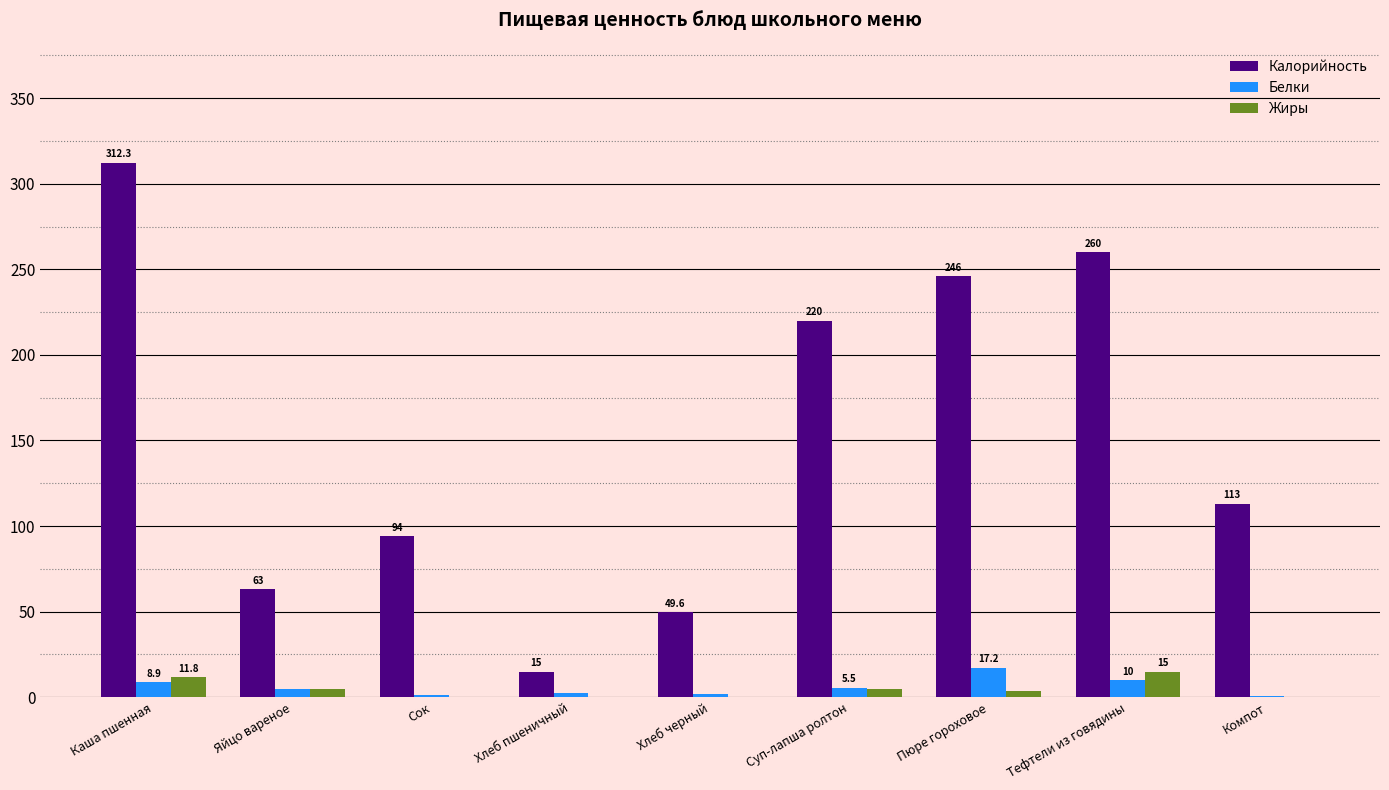

At which label is Калорийность closest to 163?

Компот